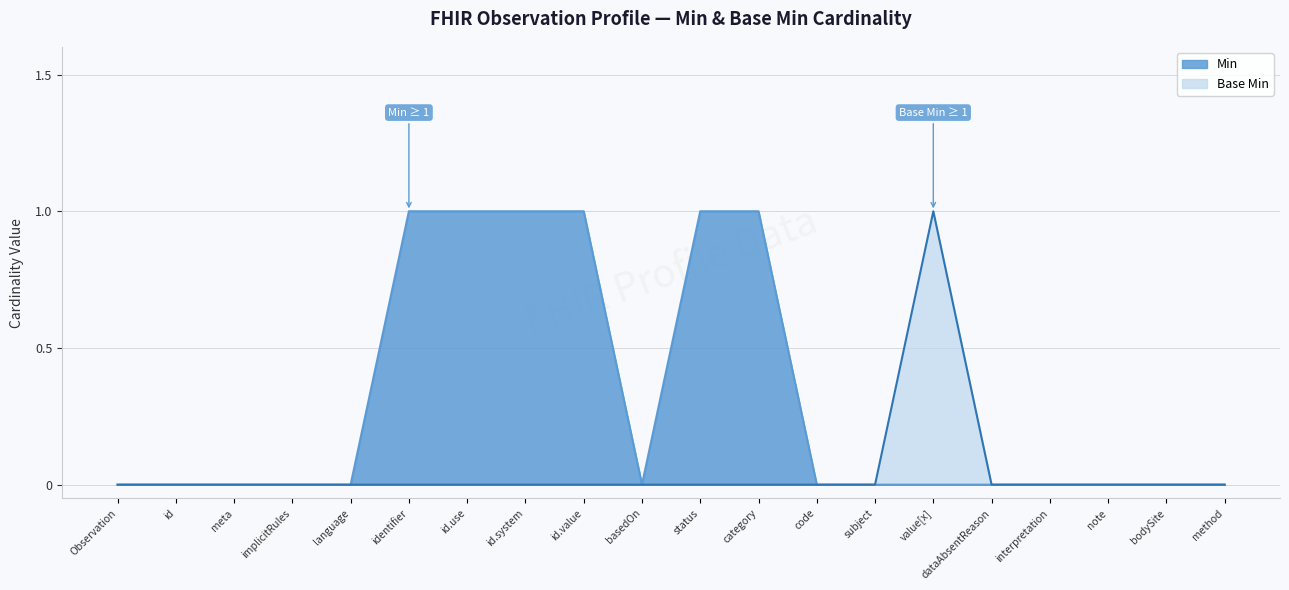

How many values in Min are above zero?

6